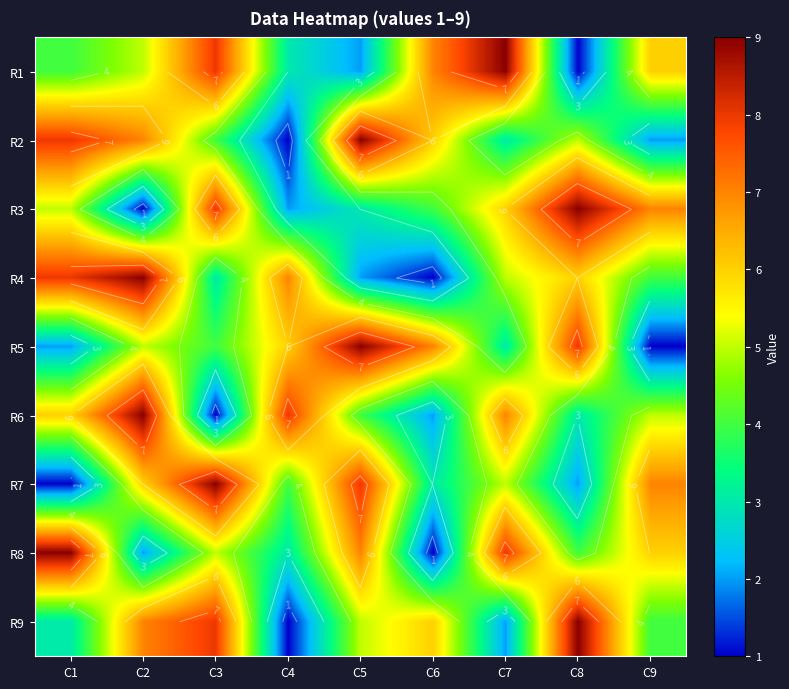

How many values in the R7 series exceed 5?

4